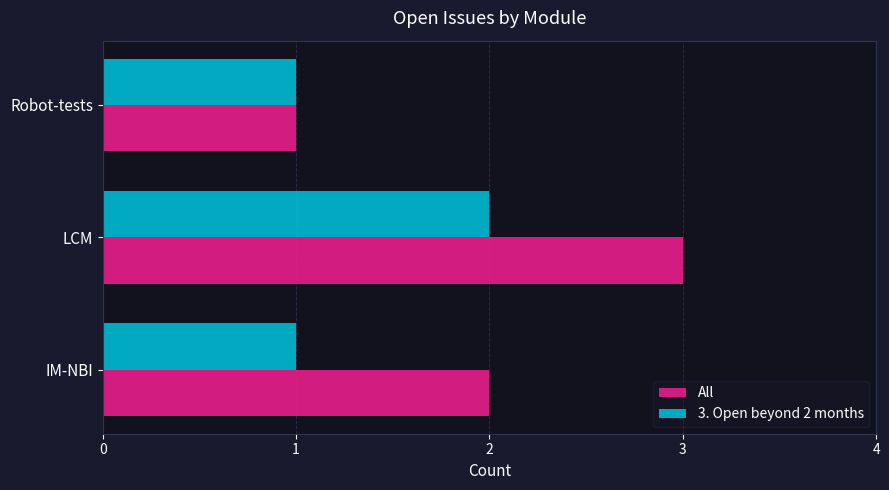

Which series has the widest spread of values?

All